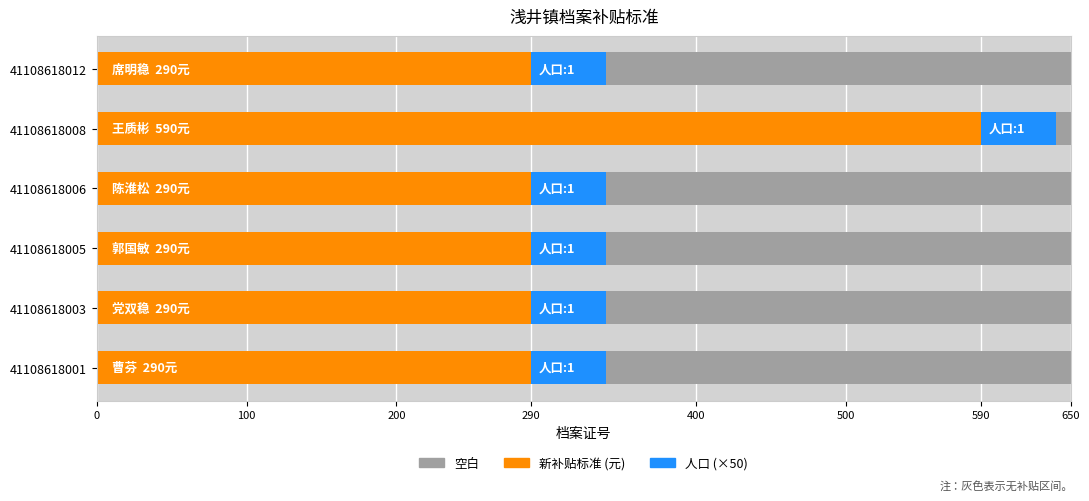

The value of 人口 (×50) at 200 is 0.1. True or false?

False